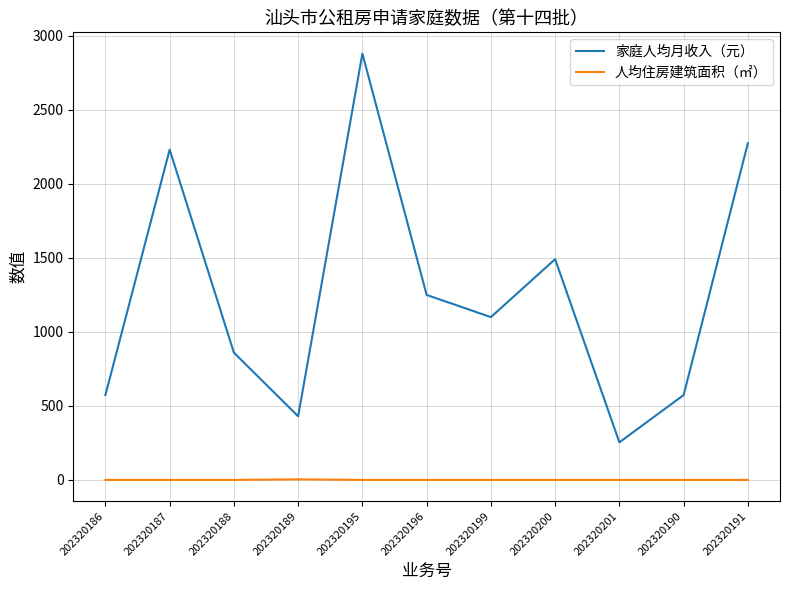

How many lines are shown in the chart?

2